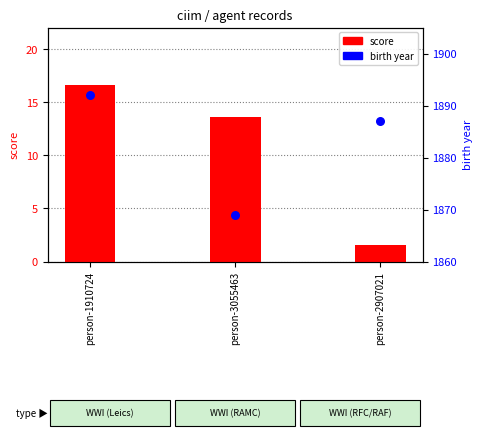

What is the total value across all series at person-2907021?

1888.6